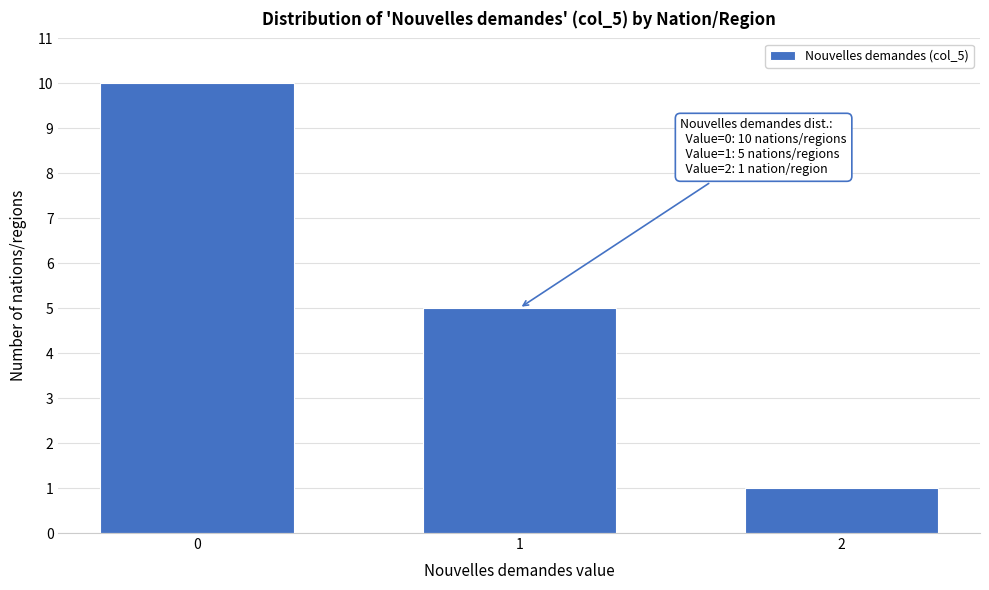

Reading right to left, transcribe all the data shown in this chart.

2=1	1=5	0=10